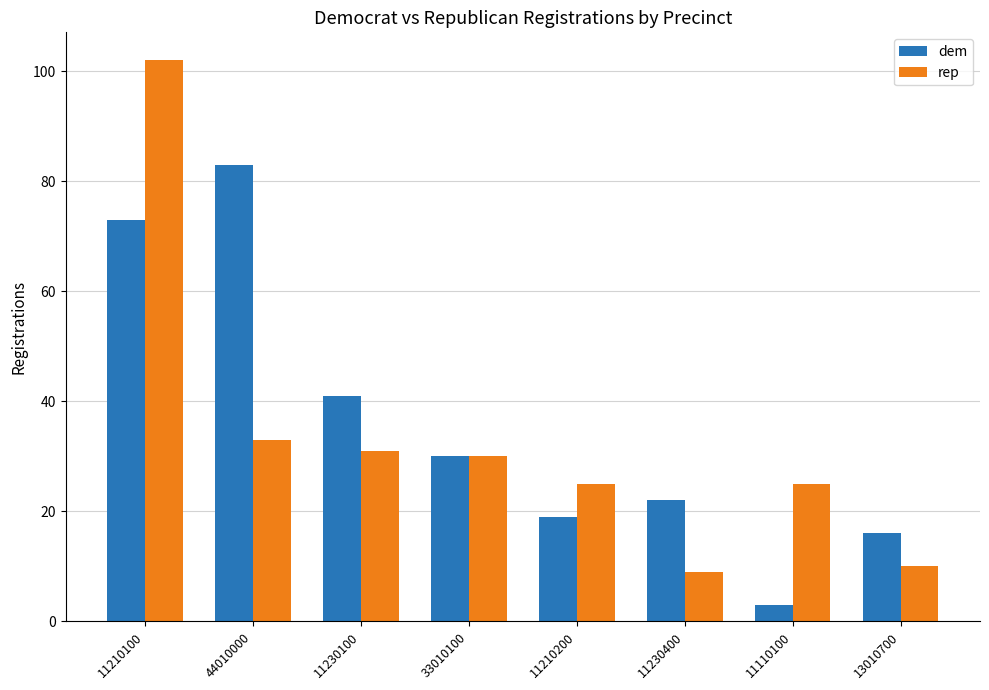

List the series in order of their peak value, highest first.

rep, dem